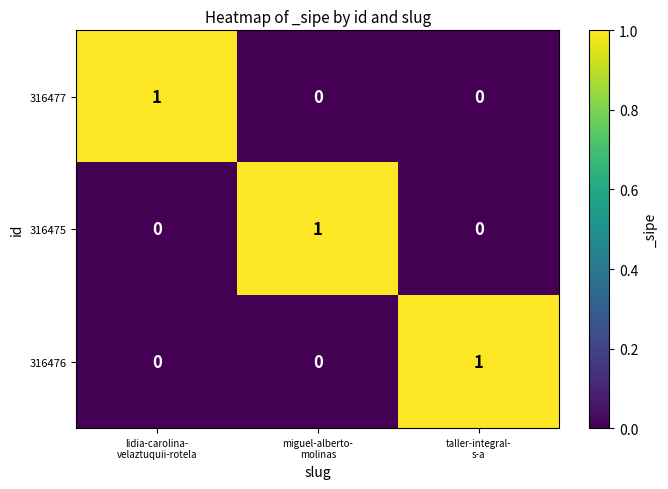

How many 316475 values are between 0 and 1?

3